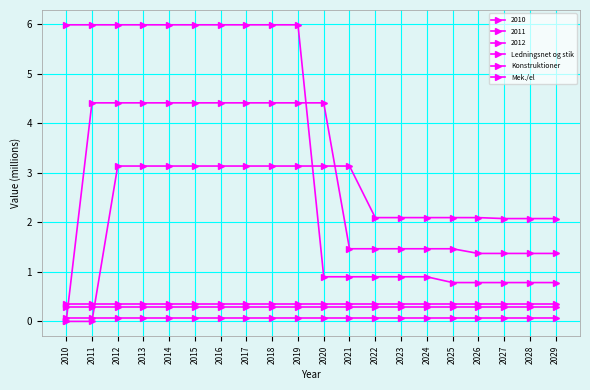

At 2012, list the series in order from smallest to largest.

Konstruktioner, Mek./el, Ledningsnet og stik